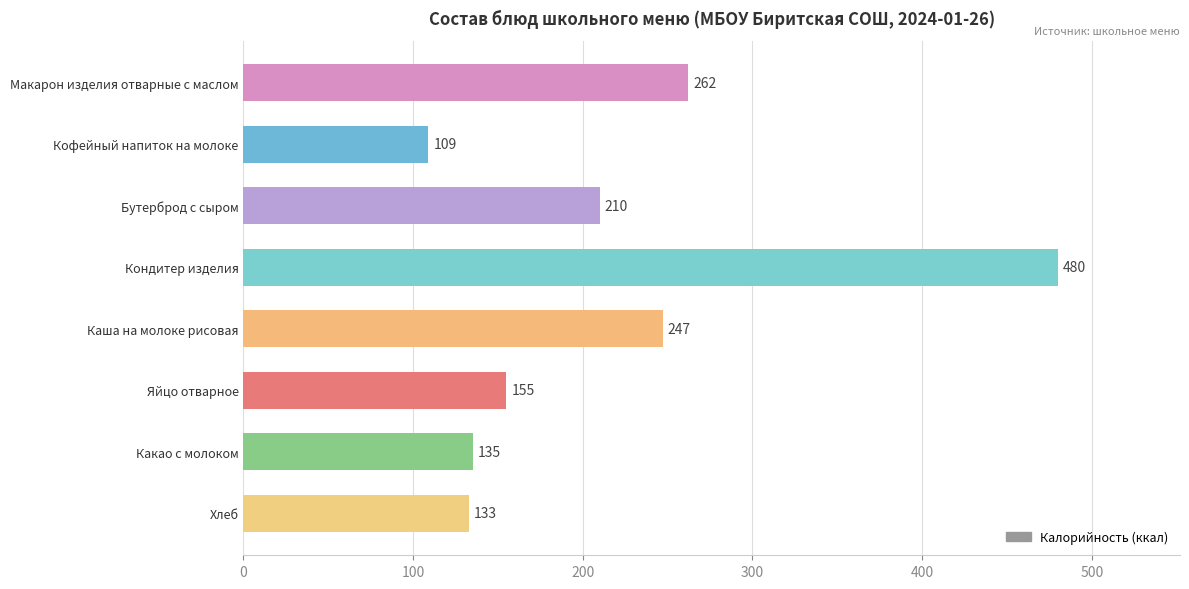

Rank the categories by value from lowest to highest.

Кофейный напиток на молоке, Хлеб, Какао с молоком, Яйцо отварное, Бутерброд с сыром, Каша на молоке рисовая, Макарон изделия отварные с маслом, Кондитер изделия